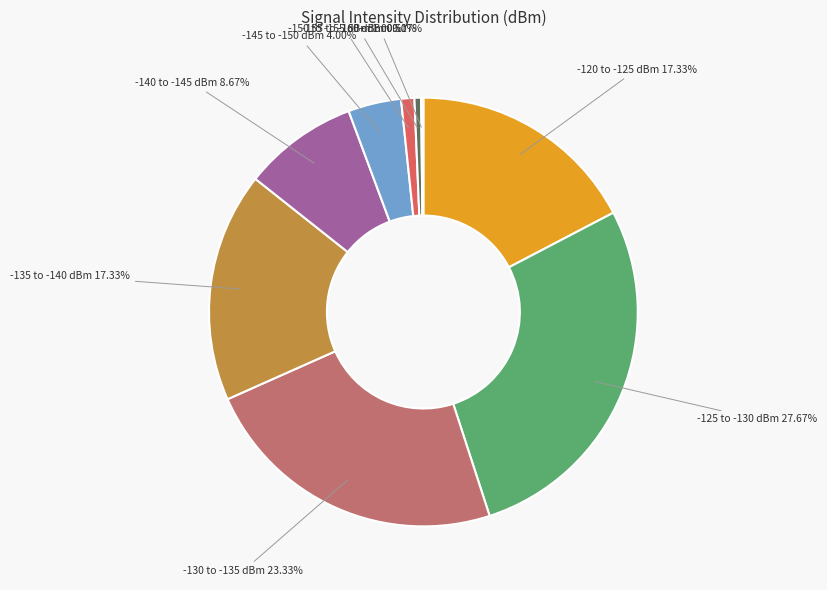

Is there any slice that represents more than half of the pie?

No